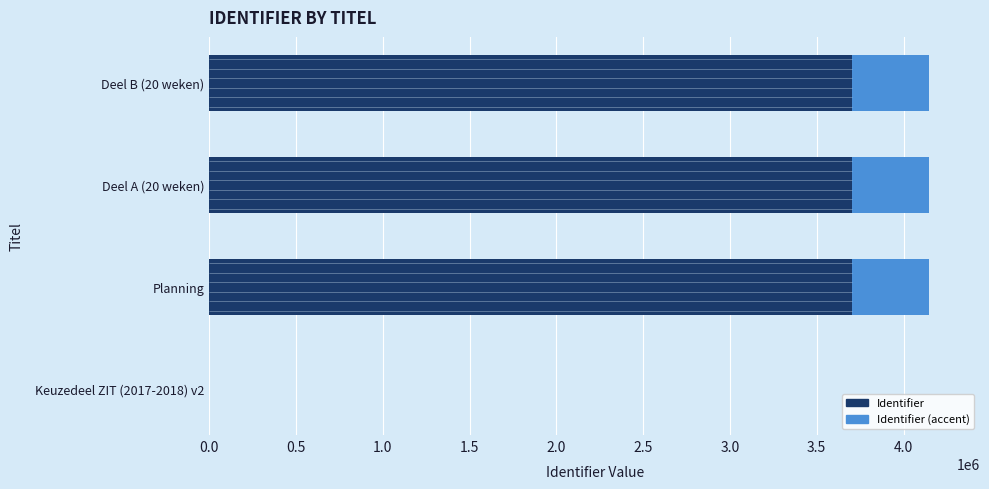

At how many categories does at least one series exceed 3010985?

3